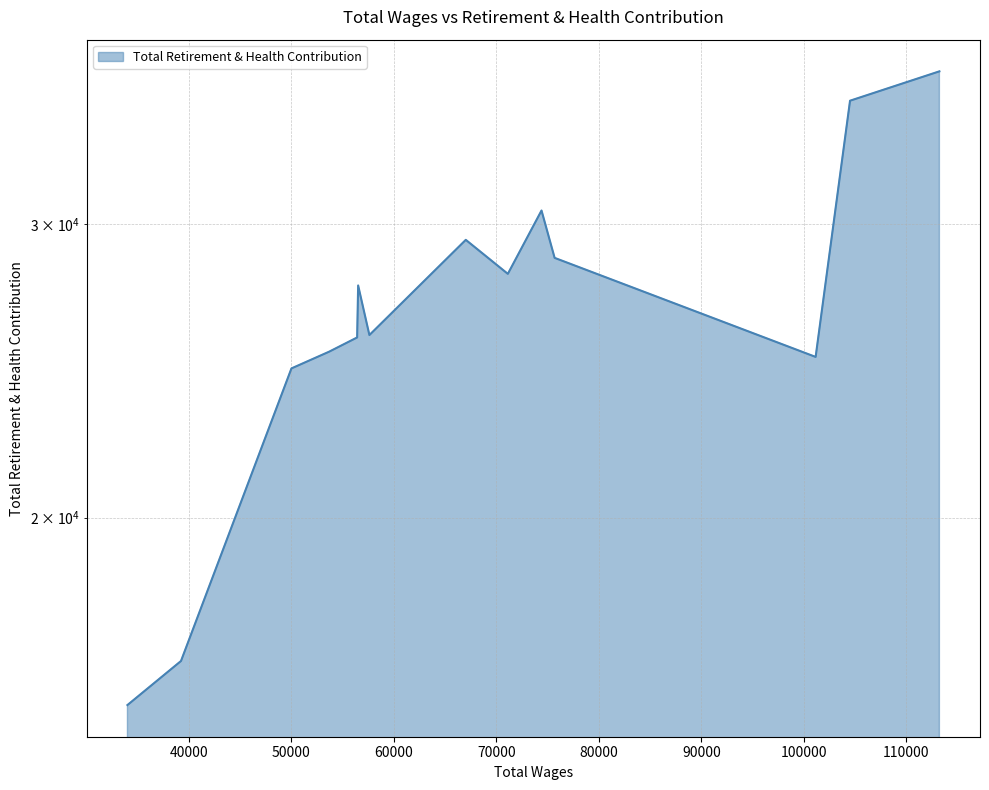

True or false: there are more than 1 points higher than both neighbors.

True